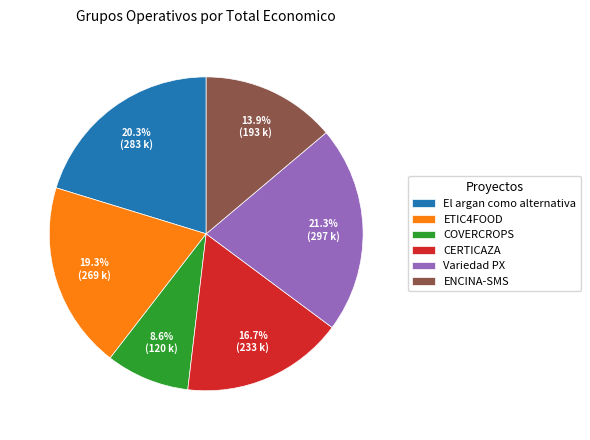

To the nearest percent, what is the difference between the largest and smallest slice percentages?

13%